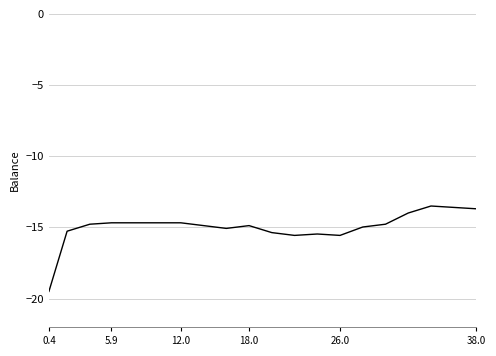

What is the greatest value displayed?

-13.5